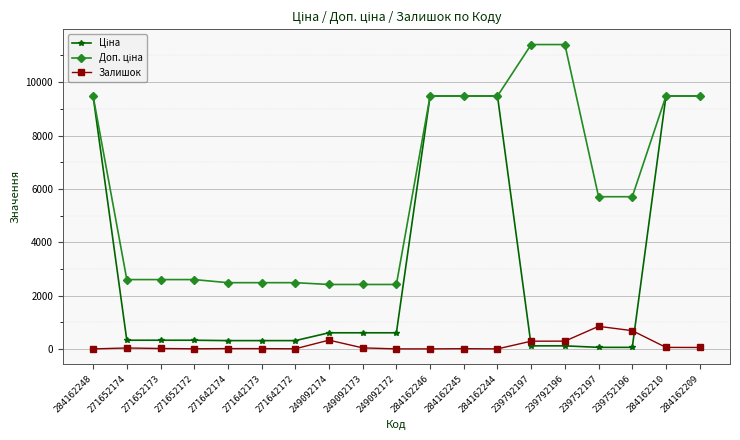

What is the greatest value displayed?

11410.0